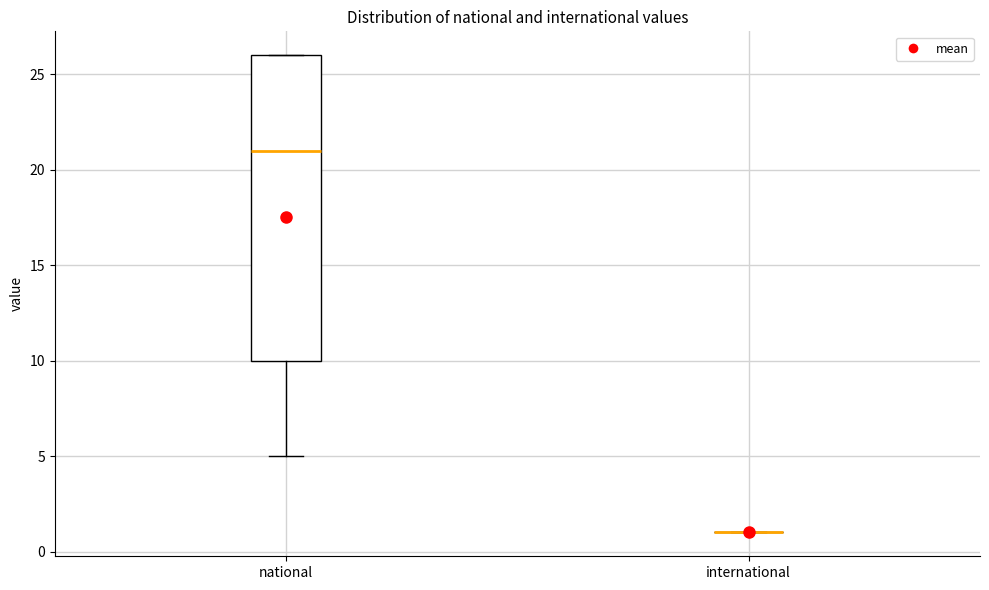

Reading left to right, transcribe this box plot: for each box, give where its median line is, the range the box spans, and where its two whiskers end, as read against the y-axis. The values are not printed on the chart, so give them approximately, as read against the axis.

national: median 21, box 10 to 26, whiskers 5 to 26
international: box collapsed to a line at 1, whiskers 1 to 1